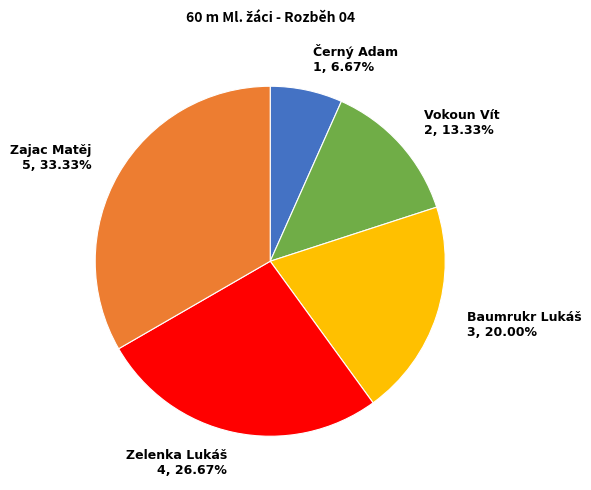

To the nearest percent, what portion does Zelenka Lukáš represent?

27%